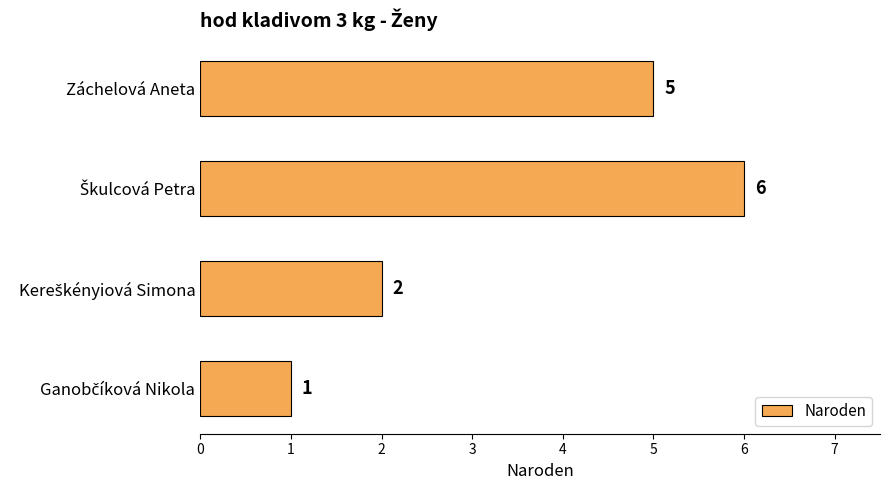

How many values are between 2 and 6?

3